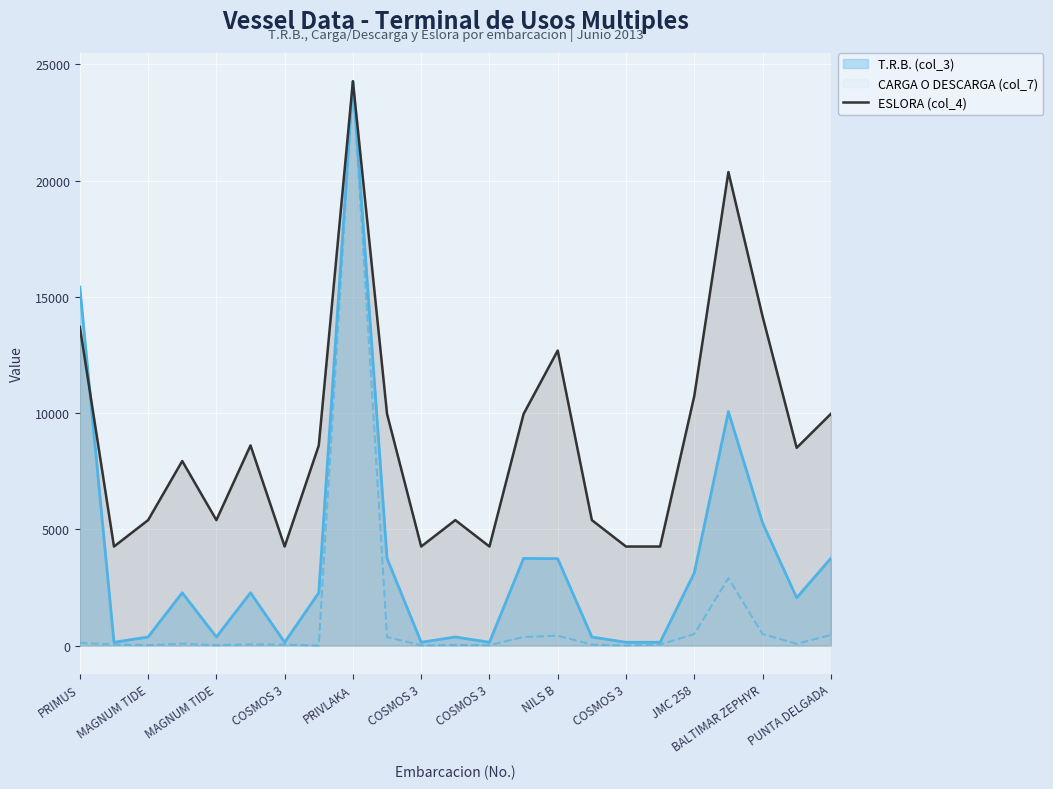

Is it true that the value at COSMOS 3 is 4261.8?

True